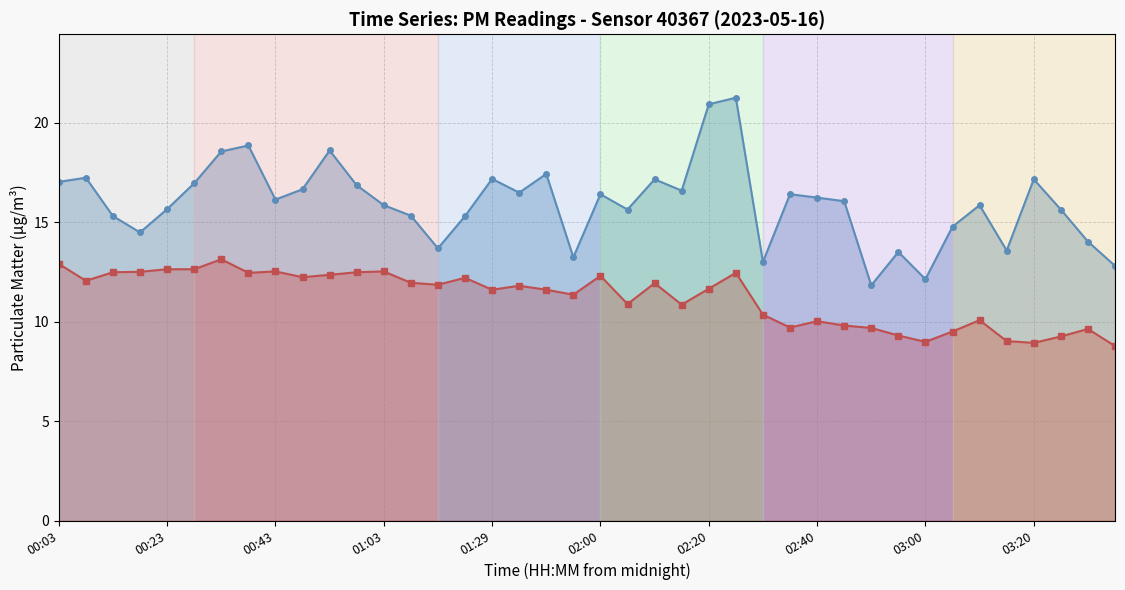

Reading right to left, list all the values displayed in this chart.

P1: 12.8	14.0	15.6	17.1	13.6	15.8	14.8	12.1	13.5	11.8	16.1	16.2	16.4	13.0	21.2	20.9	16.6	17.1	15.6	16.4	13.2	17.4	16.5	17.2	15.3	13.7	15.3	15.8	16.9	18.6	16.6	16.1	18.9	18.6	16.9	15.7	14.5	15.3	17.2	17.0
P2: 8.8	9.6	9.2	8.9	9.0	10.1	9.5	9.0	9.3	9.7	9.8	10.0	9.7	10.3	12.4	11.7	10.8	11.9	10.9	12.3	11.3	11.6	11.8	11.6	12.2	11.8	11.9	12.5	12.5	12.3	12.2	12.5	12.4	13.1	12.6	12.6	12.5	12.5	12.1	12.9